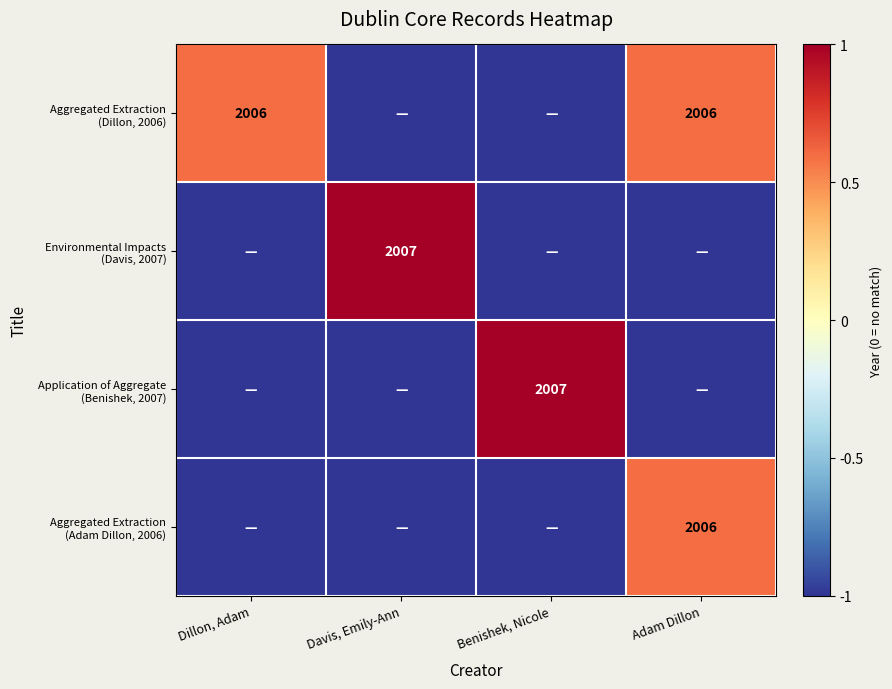

At which category is the sum across all series the highest?

Adam Dillon